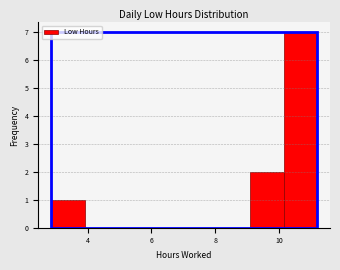

Reading left to right, transcribe this chart: for each bar, give the range it covers on the x-axis and its height. Neither the bar edges nor the heights are printed on the chart, so give them approximately, as read against the axes.

2.8 to 4.0: 1
4.0 to 5.0: 0
5.0 to 6.0: 0
6.0 to 7.0: 0
7.0 to 8.0: 0
8.0 to 9.2: 0
9.2 to 10.2: 2
10.2 to 11.2: 7